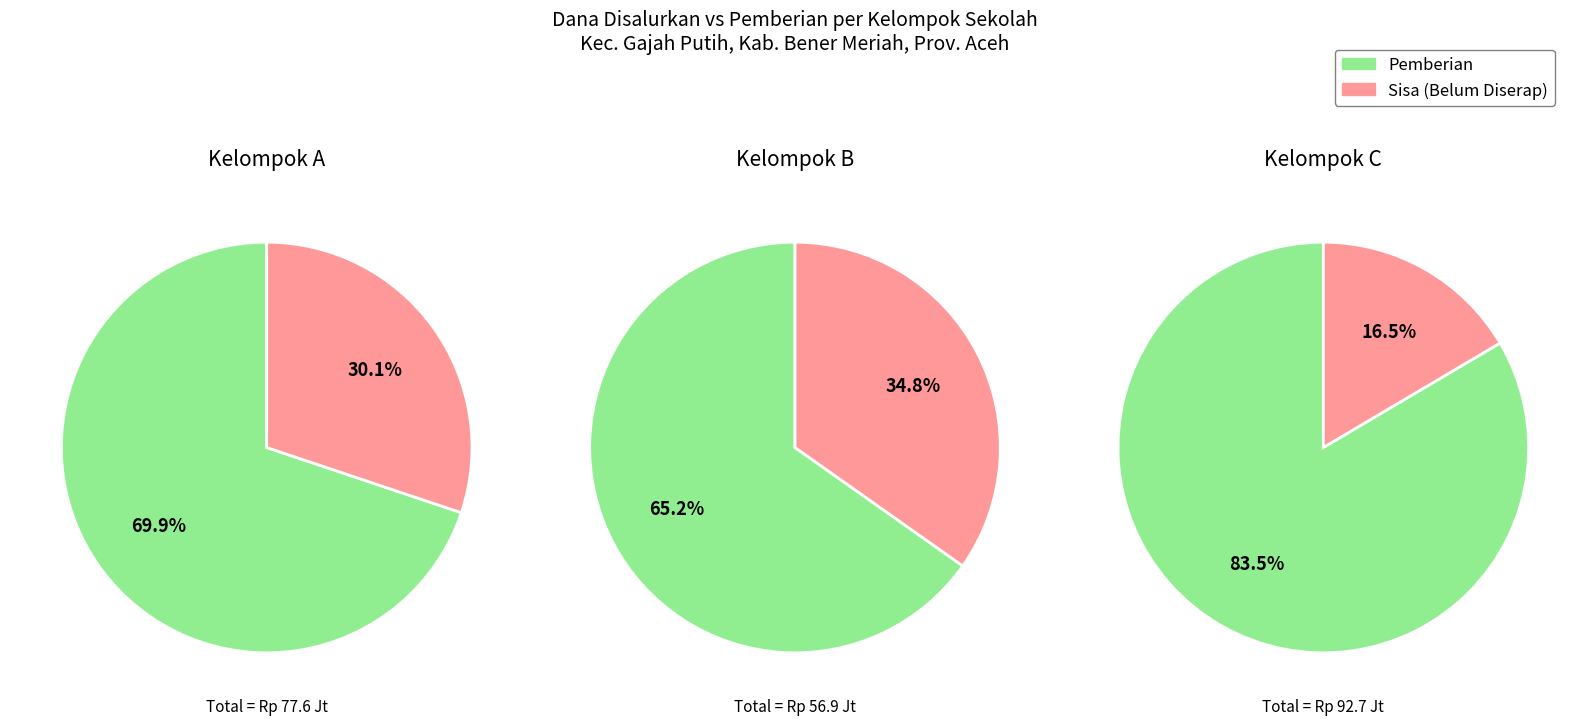

The 6 slice represents 25% of the pie. True or false?

False